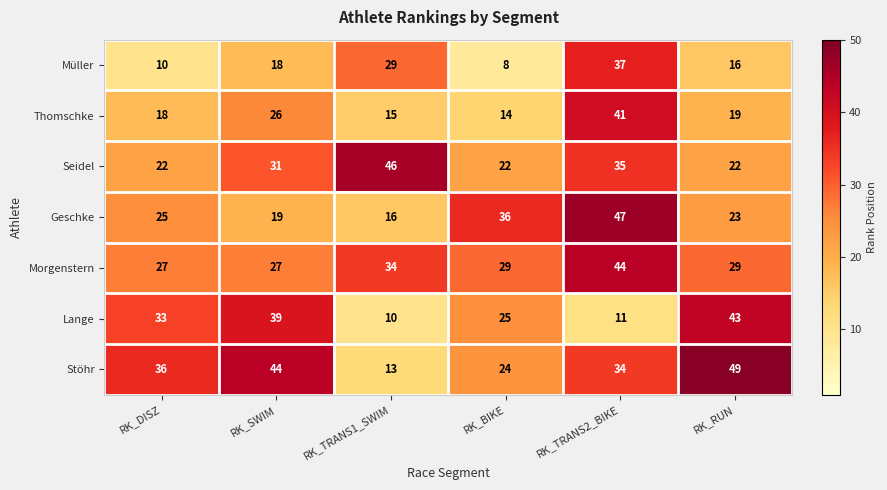

Count the Seidel values in the range 22 to 35.

5